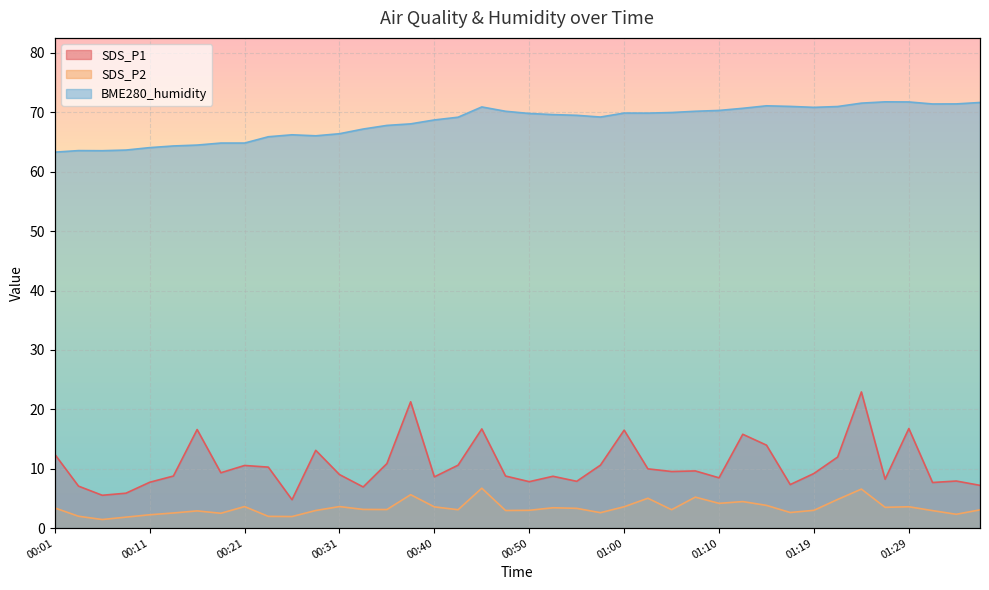

What position from the left is 01:14?

31